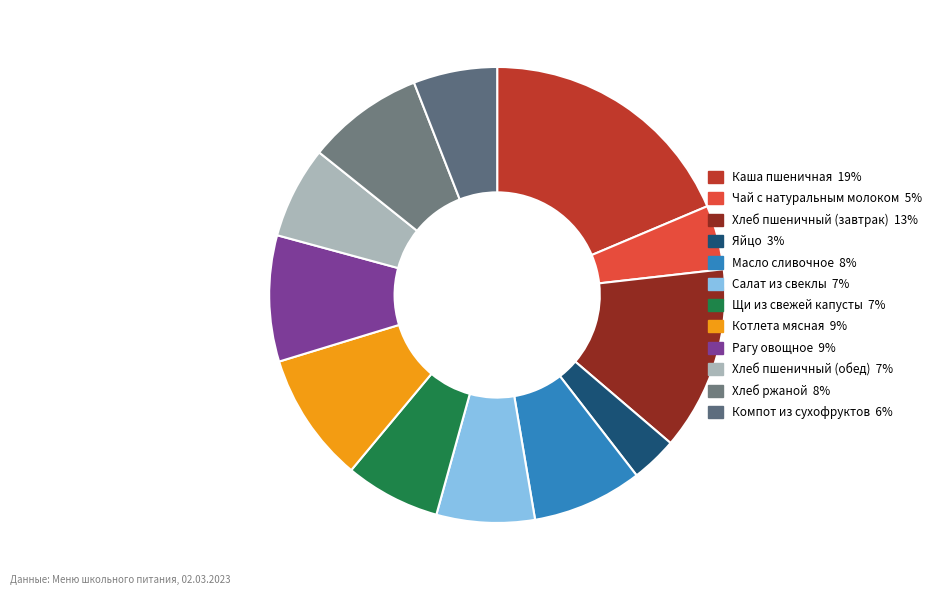

What is the smallest slice in the pie chart?

Яйцо